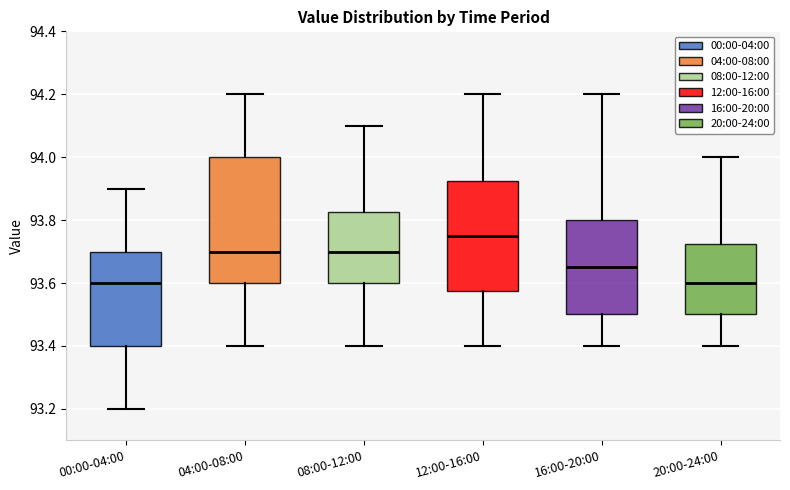

Reading left to right, read every box against the y-axis: the position of its median line, the range the box covers, and the ends of its whiskers. The values are not printed on the chart, so give them approximately, as read against the axis.

00:00-04:00: median 93.60, box 93.40 to 93.70, whiskers 93.20 to 93.90
04:00-08:00: median 93.70, box 93.60 to 94.00, whiskers 93.40 to 94.20
08:00-12:00: median 93.70, box 93.60 to 93.82, whiskers 93.40 to 94.10
12:00-16:00: median 93.76, box 93.58 to 93.92, whiskers 93.40 to 94.20
16:00-20:00: median 93.66, box 93.50 to 93.80, whiskers 93.40 to 94.20
20:00-24:00: median 93.60, box 93.50 to 93.72, whiskers 93.40 to 94.00